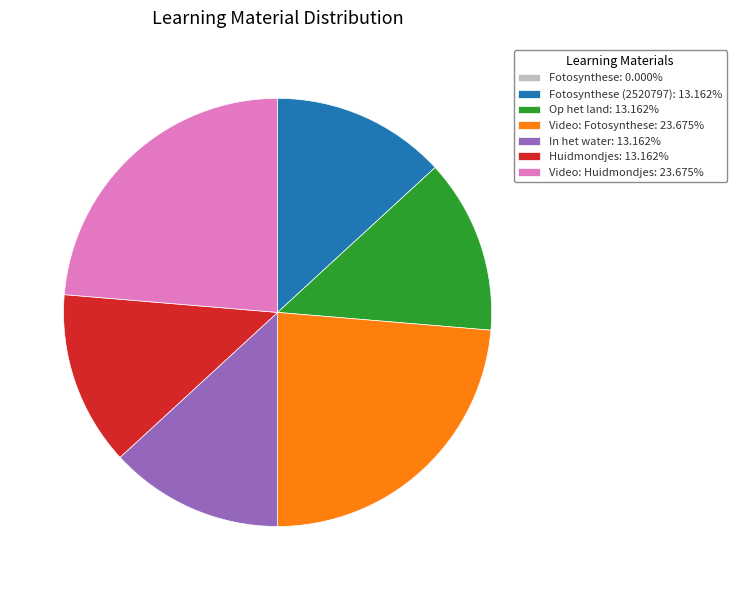

What is the ratio of the value at Op het land: 13.162% to the value at Video: Huidmondjes: 23.675%?

0.6